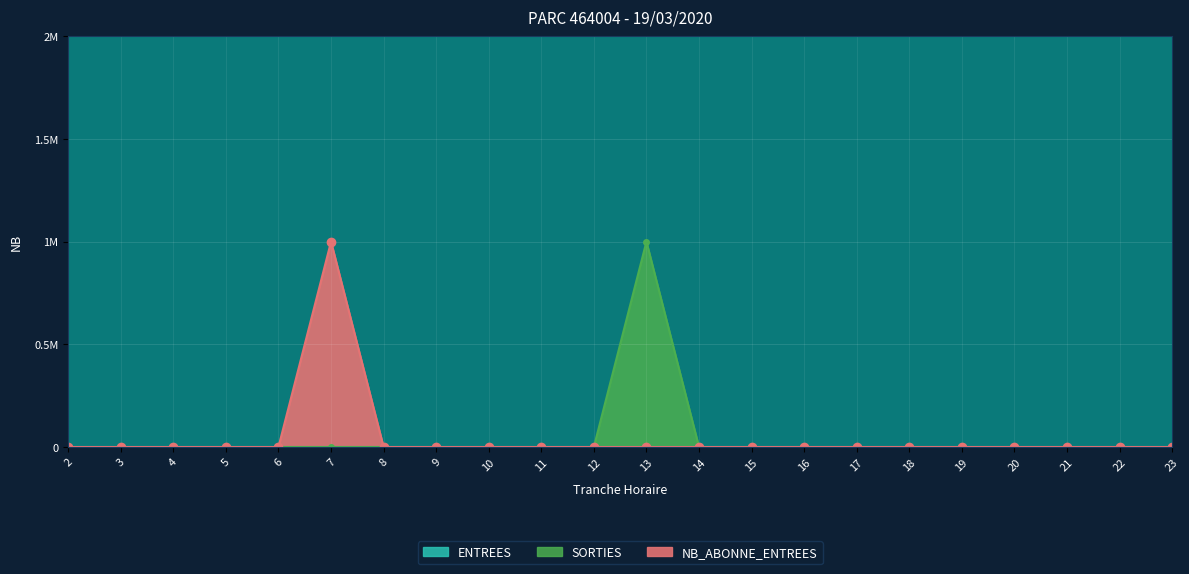

How many interior local peaks does the NB_ABONNE_ENTREES series have?

1